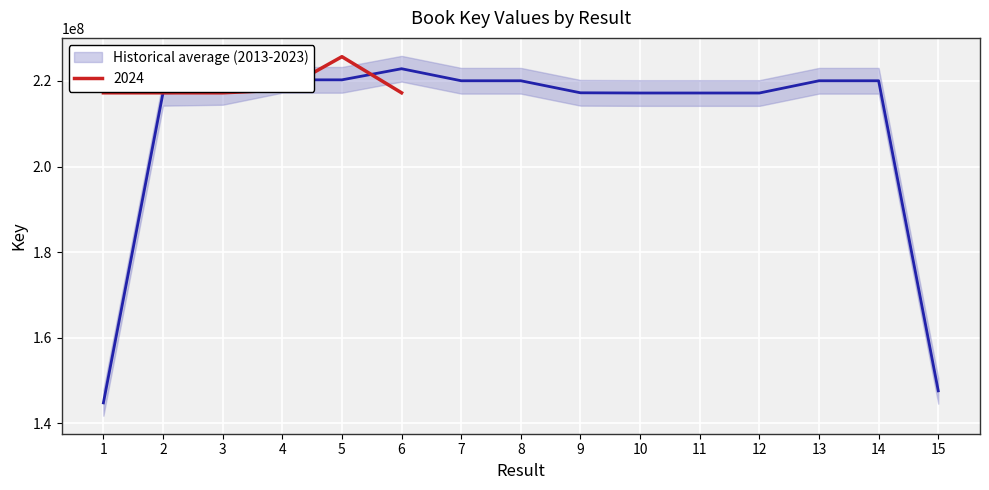

What is the sum of all values?

3139239652.7